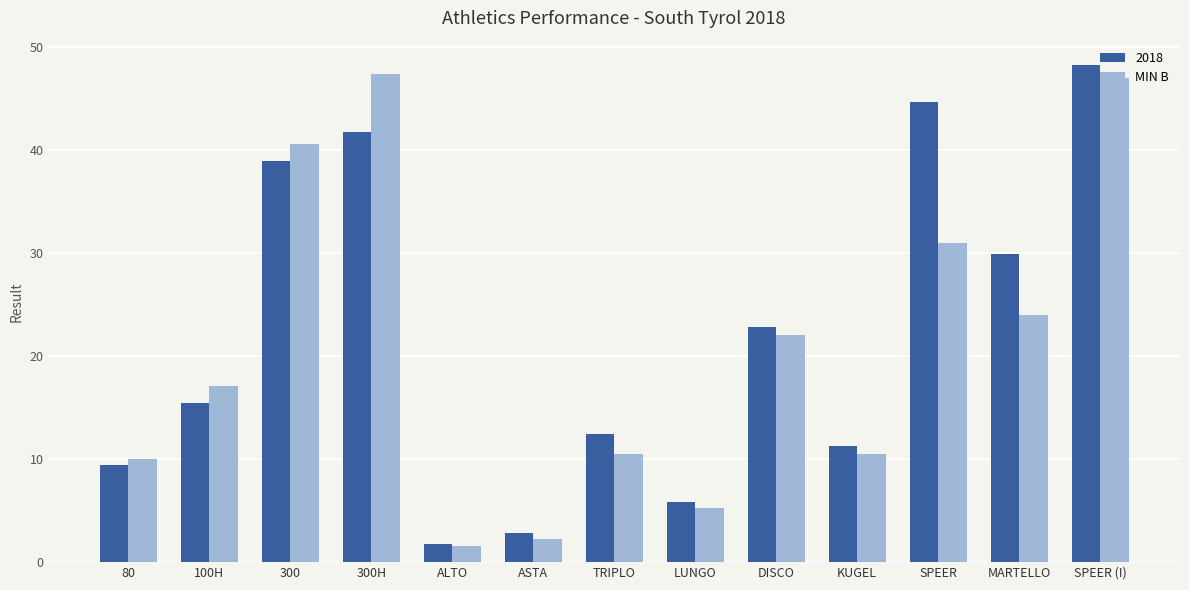

The 2018 series shows 48.2 at SPEER (I). True or false?

True